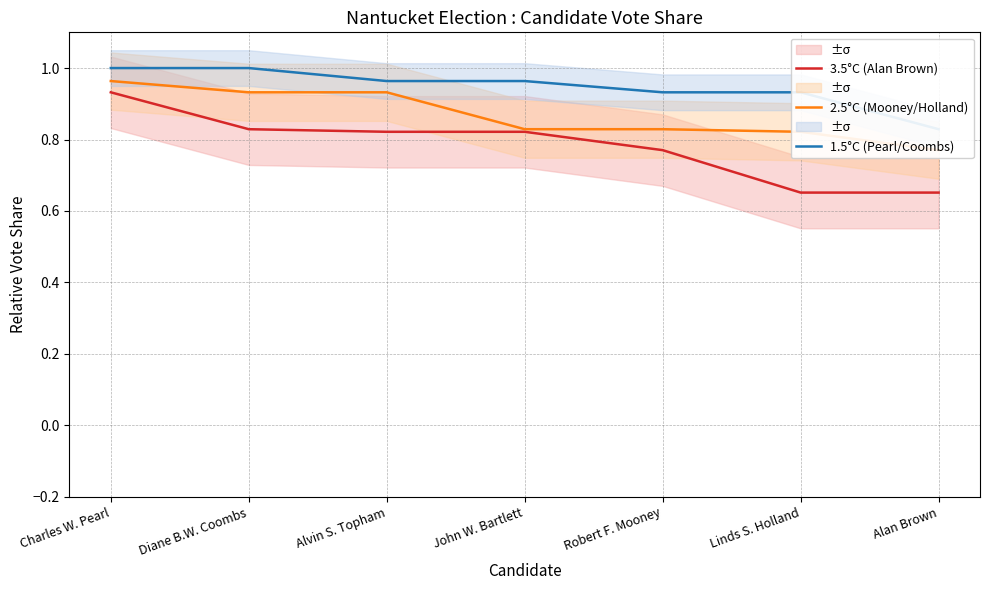

At John W. Bartlett, list the series in order from largest to smallest.

1.5°C (Pearl/Coombs), 2.5°C (Mooney/Holland), 3.5°C (Alan Brown)